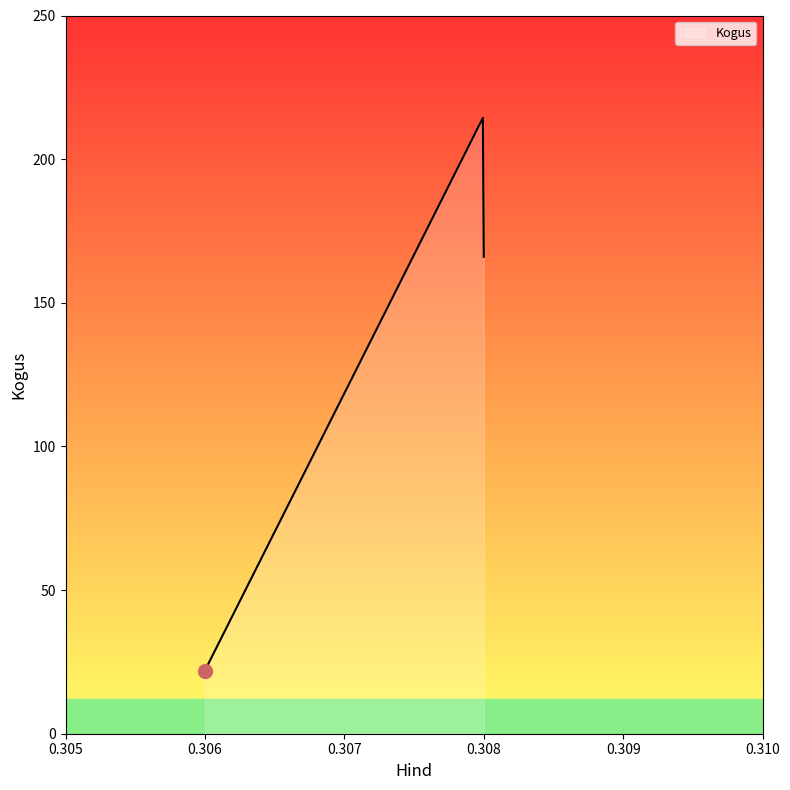

What is the difference between the maximum and minimum values?

192.4